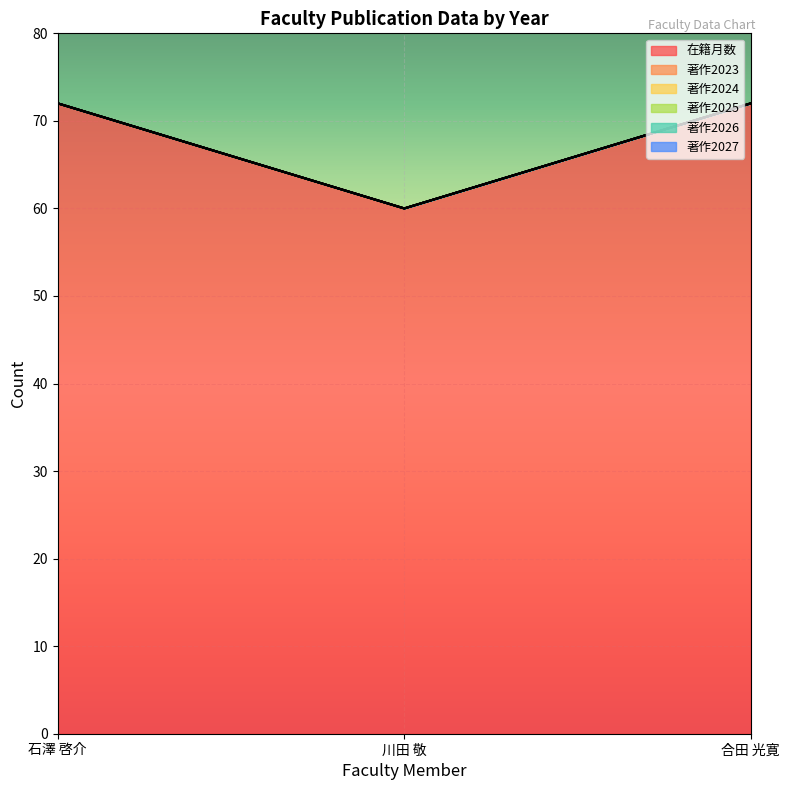

How many lines are shown in the chart?

6